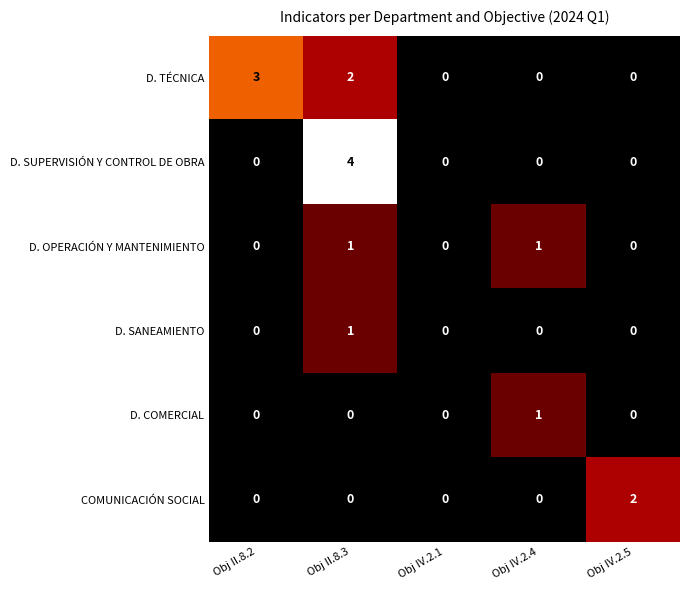

How many data points does each series have?

5